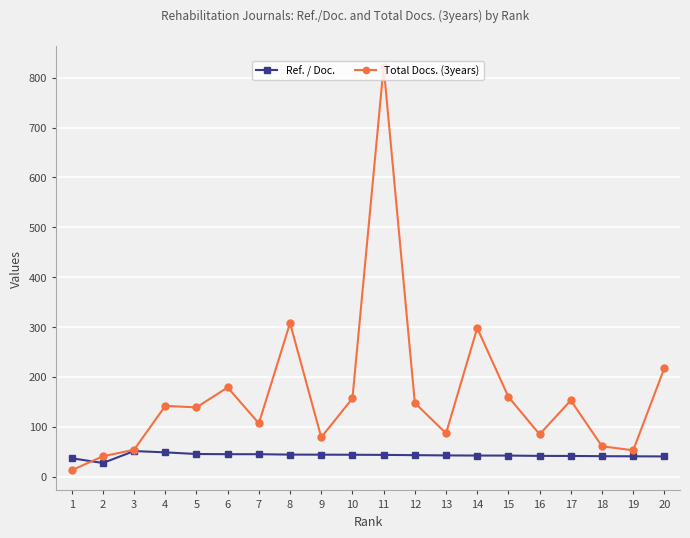

Rank the series by their average value, from highest to lowest.

Total Docs. (3years), Ref. / Doc.